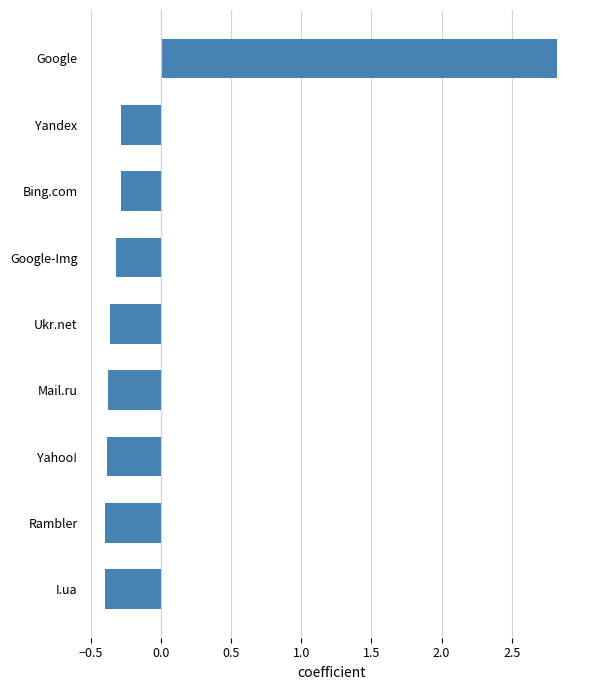

Reading bottom to top, list all the values displayed in this chart.

I.ua=-0.4	Rambler=-0.4	Yahoo!=-0.4	Mail.ru=-0.4	Ukr.net=-0.4	Google-Img=-0.3	Bing.com=-0.3	Yandex=-0.3	Google=2.8